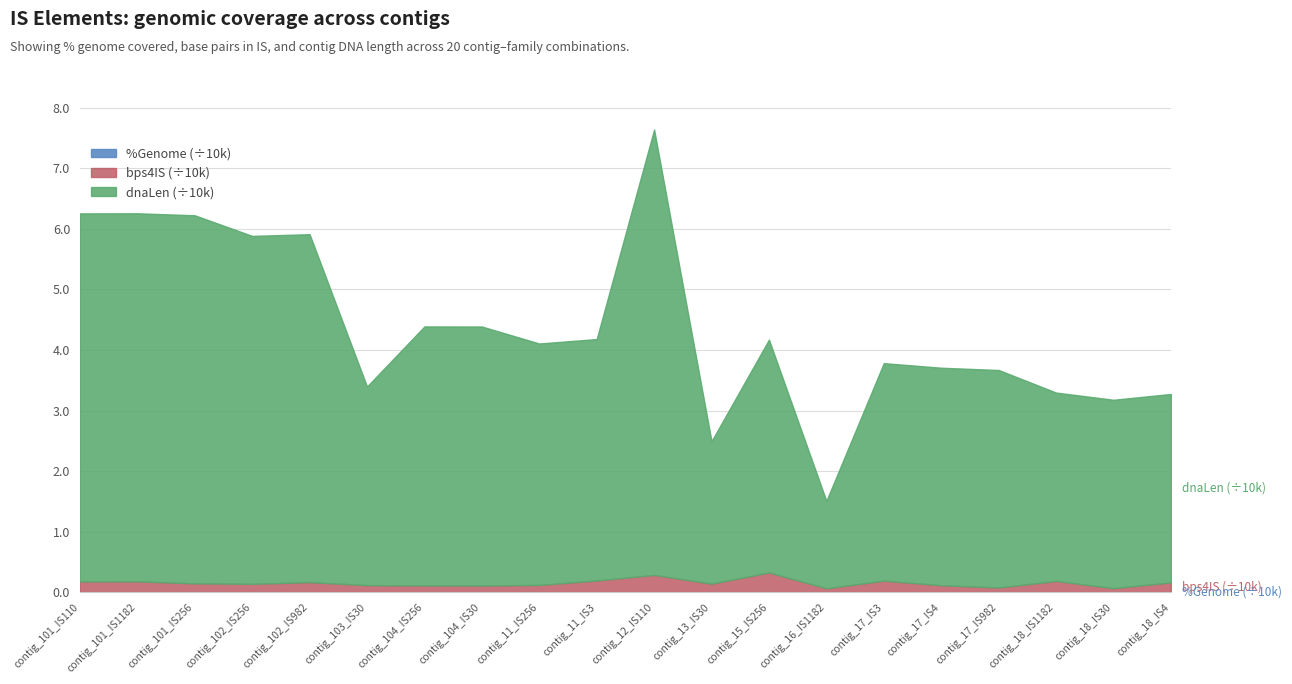

Rank the series by their maximum value, from lowest to highest.

%Genome, bps4IS, dnaLen